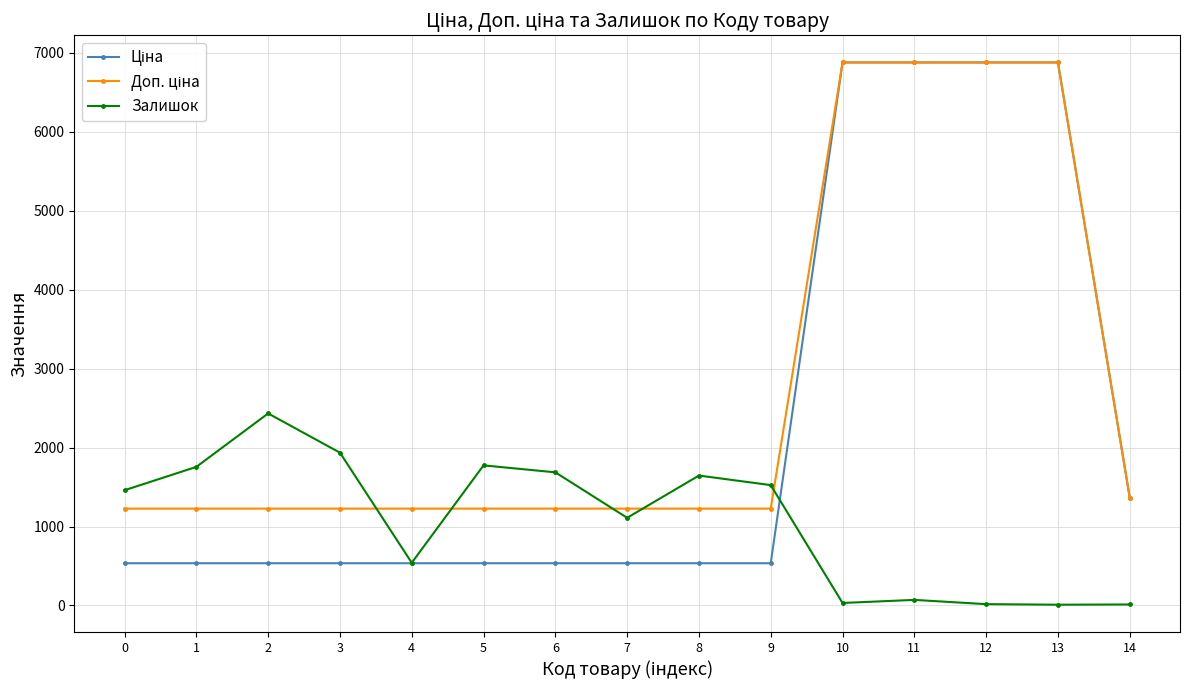

The value of Залишок at 8 is 522.9. True or false?

False